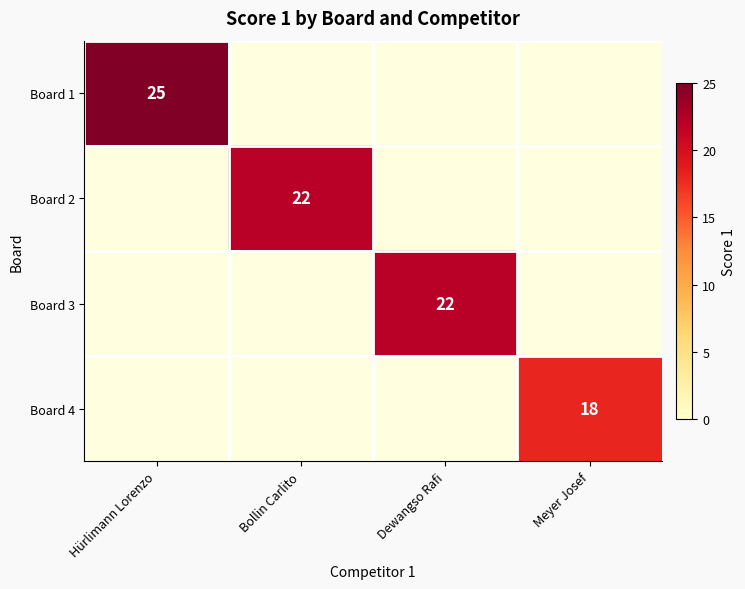

Is it true that Board 4 equals 30 at Meyer Josef?

False